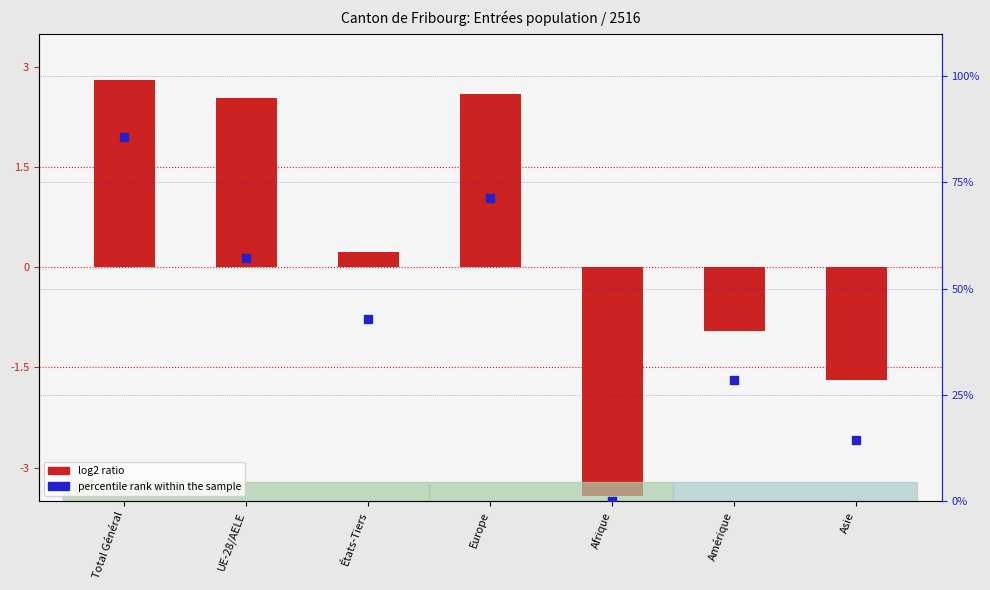

What is the total value across all series at États-Tiers?

43.1